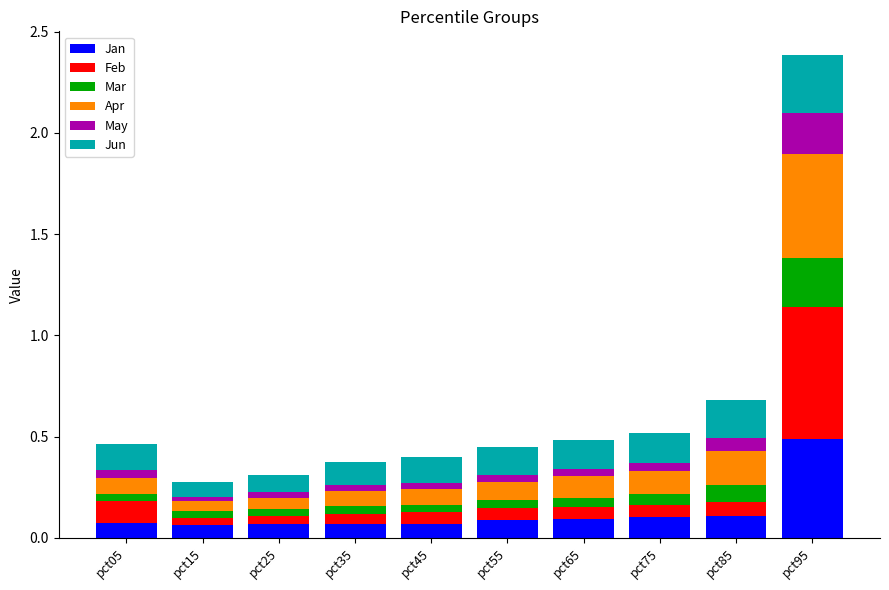

Which category has the highest value in the Jan series?

pct95